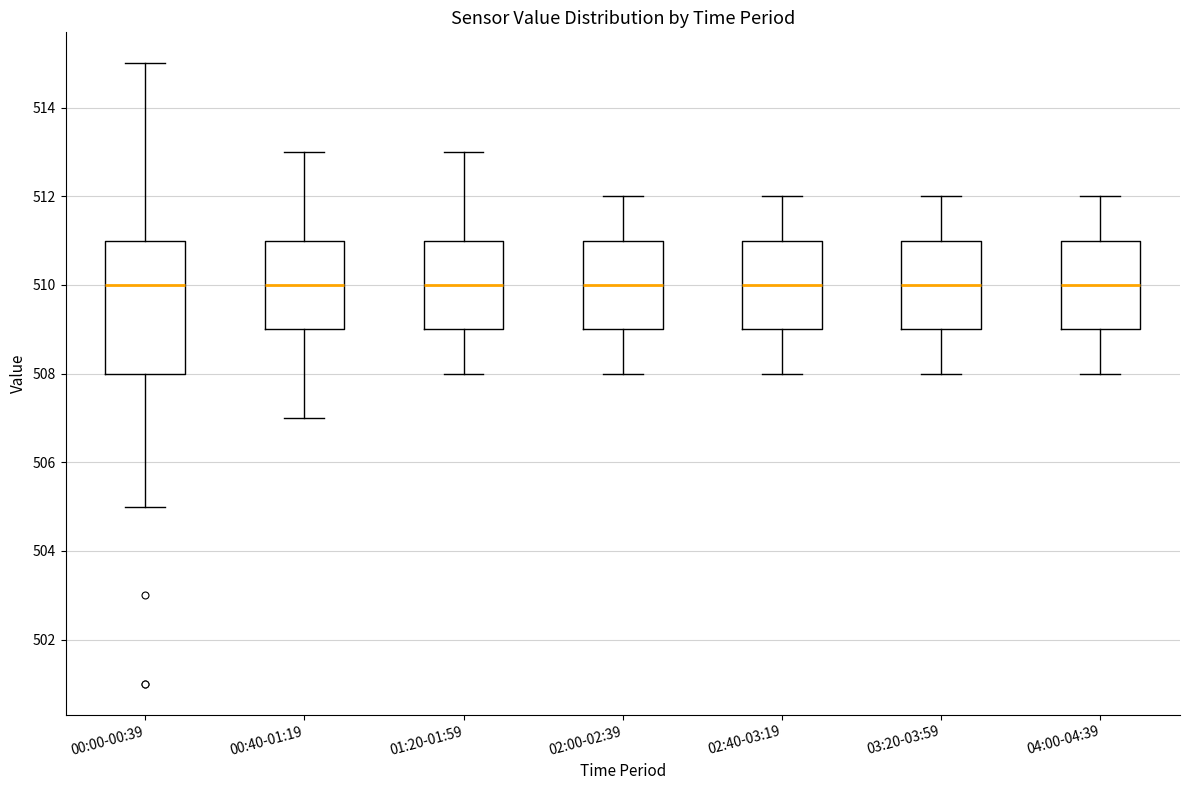

Reading left to right, transcribe this box plot: for each box, give where its median line is, the range the box spans, and where its two whiskers end, as read against the y-axis. The values are not printed on the chart, so give them approximately, as read against the axis.

00:00-00:39: median 510, box 508 to 511, whiskers 505 to 515
00:40-01:19: median 510, box 509 to 511, whiskers 507 to 513
01:20-01:59: median 510, box 509 to 511, whiskers 508 to 513
02:00-02:39: median 510, box 509 to 511, whiskers 508 to 512
02:40-03:19: median 510, box 509 to 511, whiskers 508 to 512
03:20-03:59: median 510, box 509 to 511, whiskers 508 to 512
04:00-04:39: median 510, box 509 to 511, whiskers 508 to 512